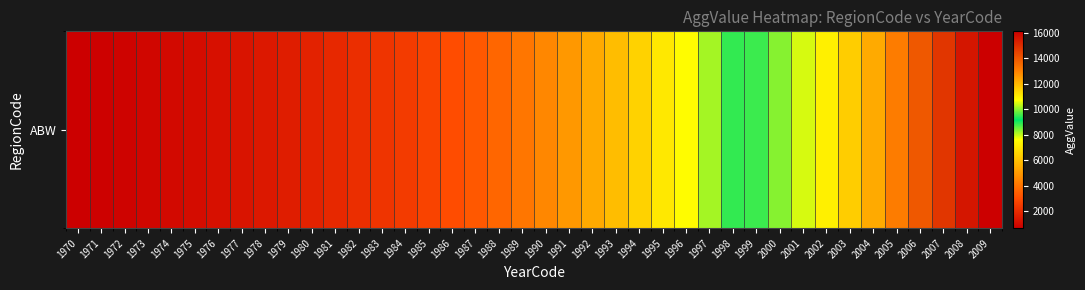

Which label corresponds to the smallest value in the chart?

1970